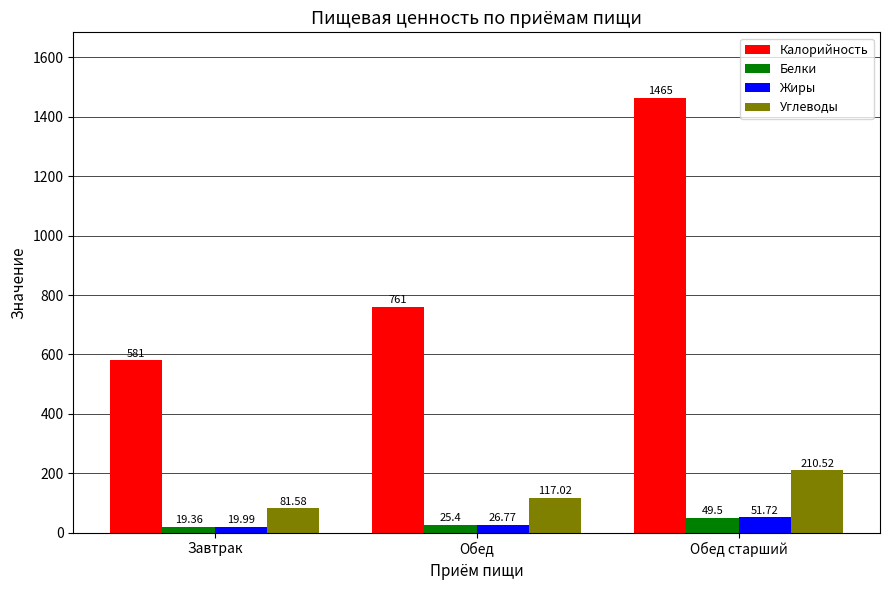

Which series changed the most between Завтрак and Обед старший?

Калорийность